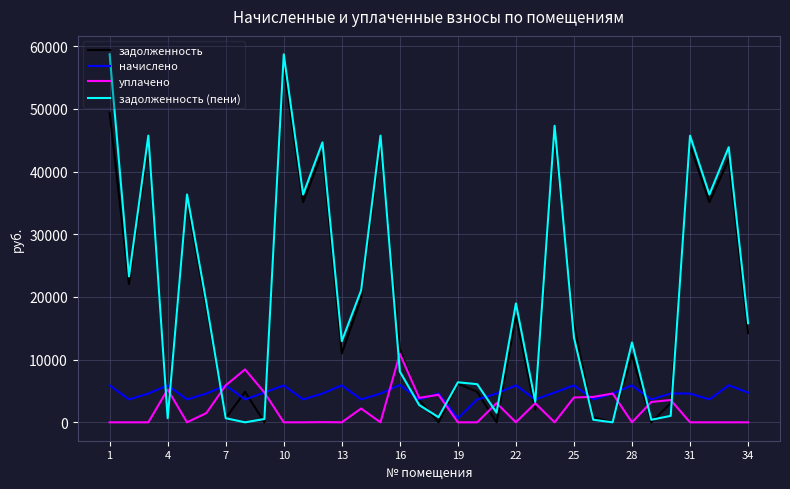

What is the maximum value shown in the chart?

58712.4